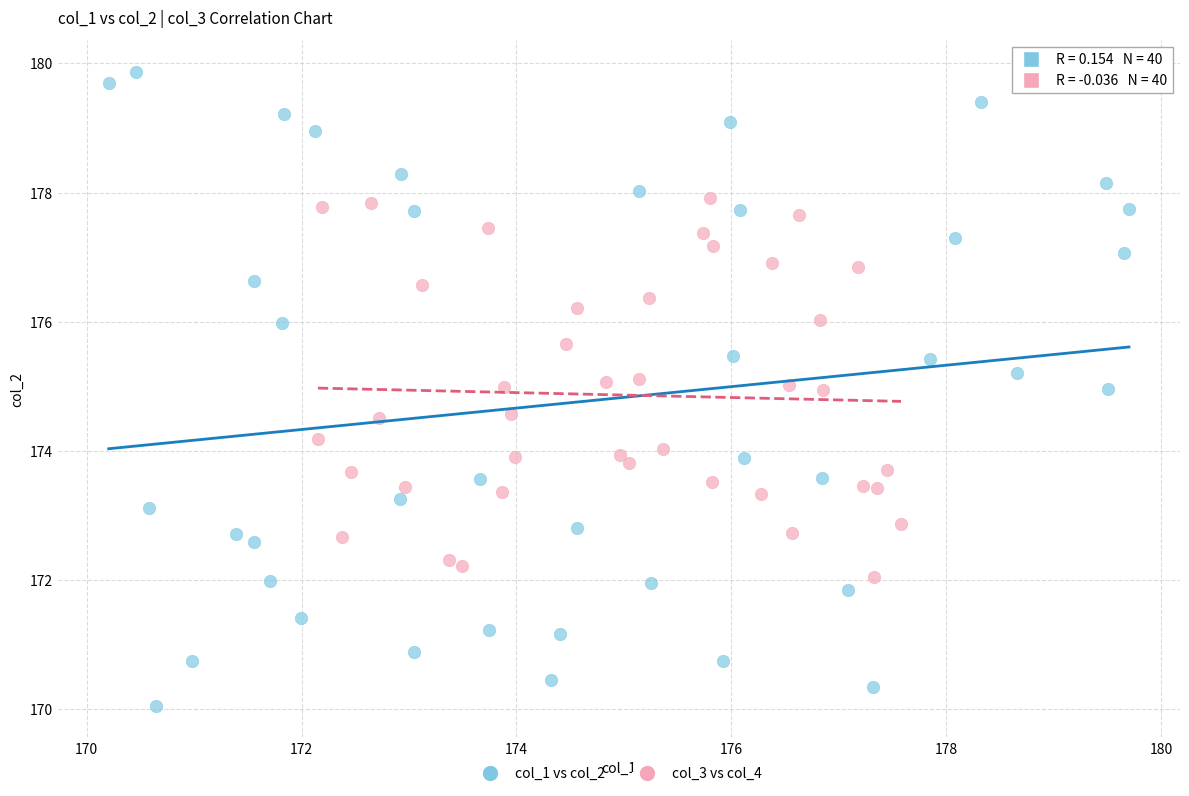

Which series reaches the maximum Y coordinate?

col_1 vs col_2